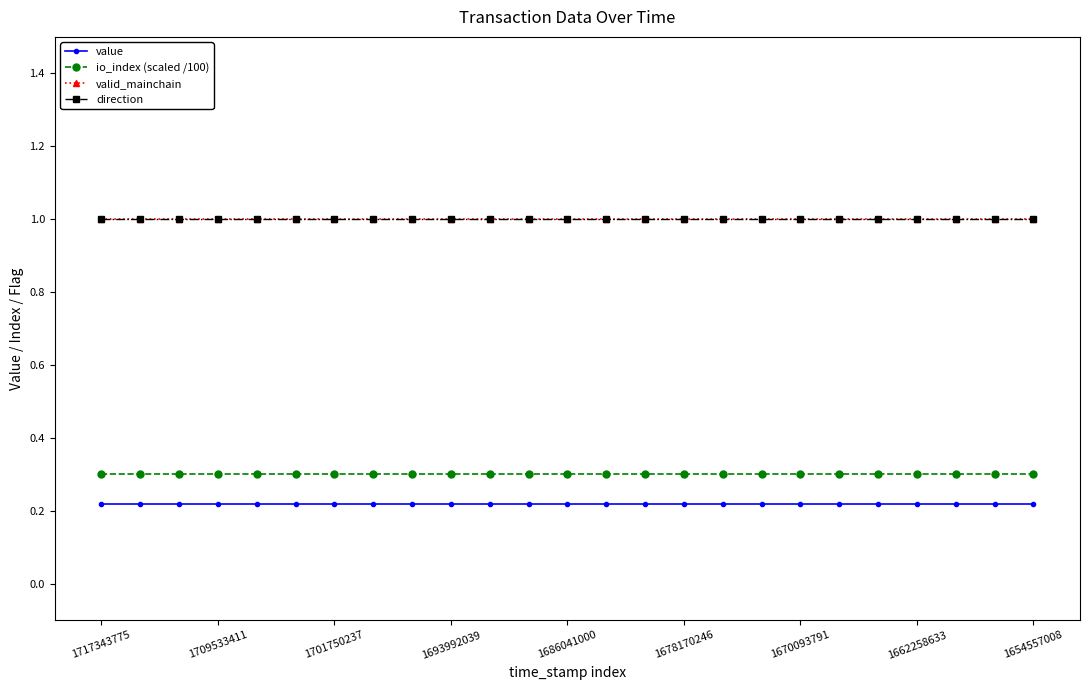

Does the chart have visible grid lines?

No